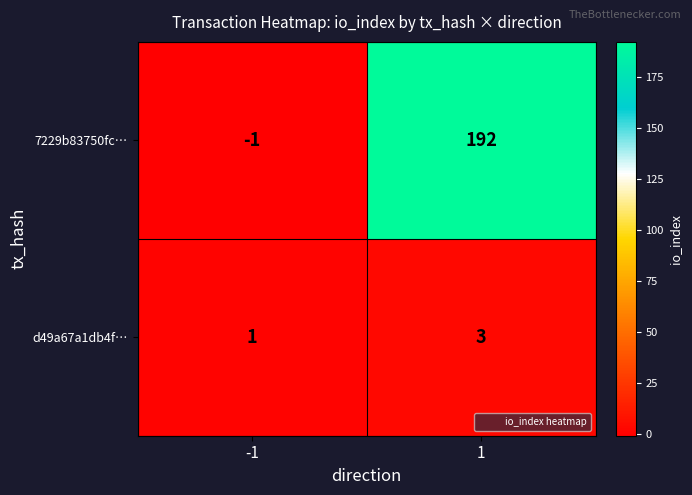

Reading right to left, what are all the values shown in this chart?

7229b83750fc…: 192	-1
d49a67a1db4f…: 3	1